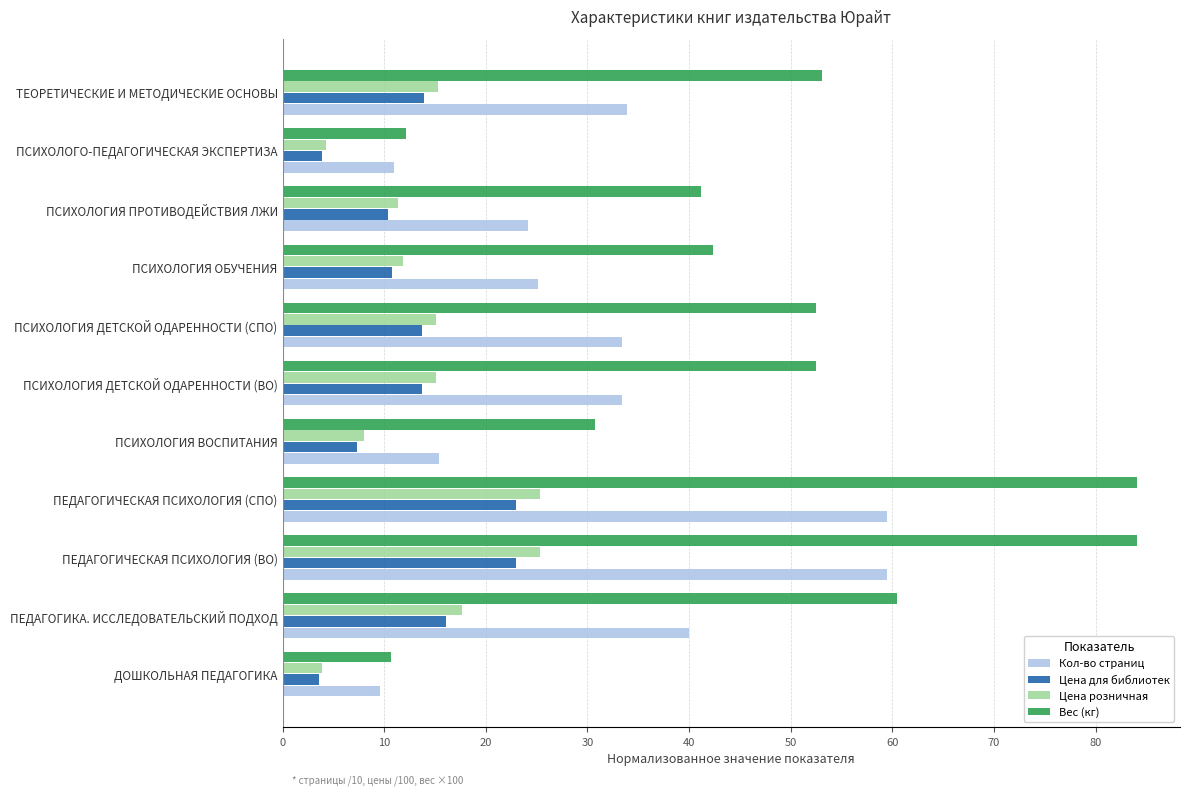

How many data points in Цена для библиотек are less than 13?

5